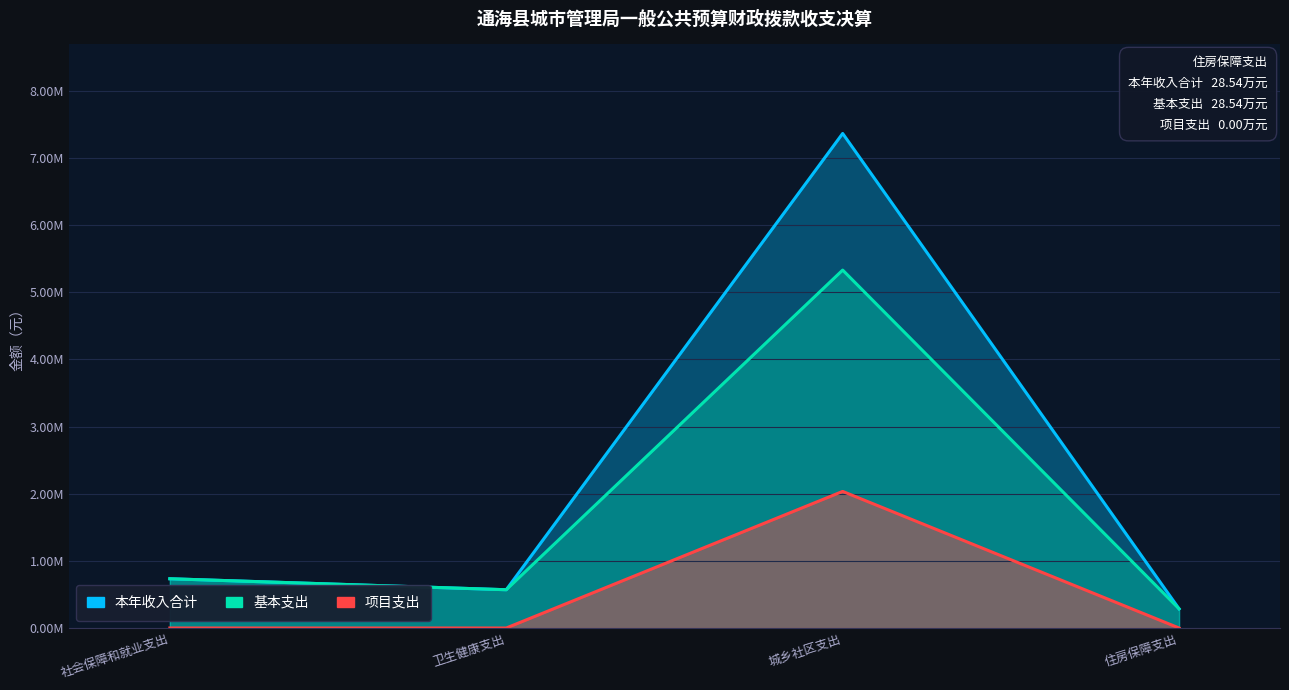

The value of 基本支出 at 住房保障支出 is 285415.0. True or false?

True